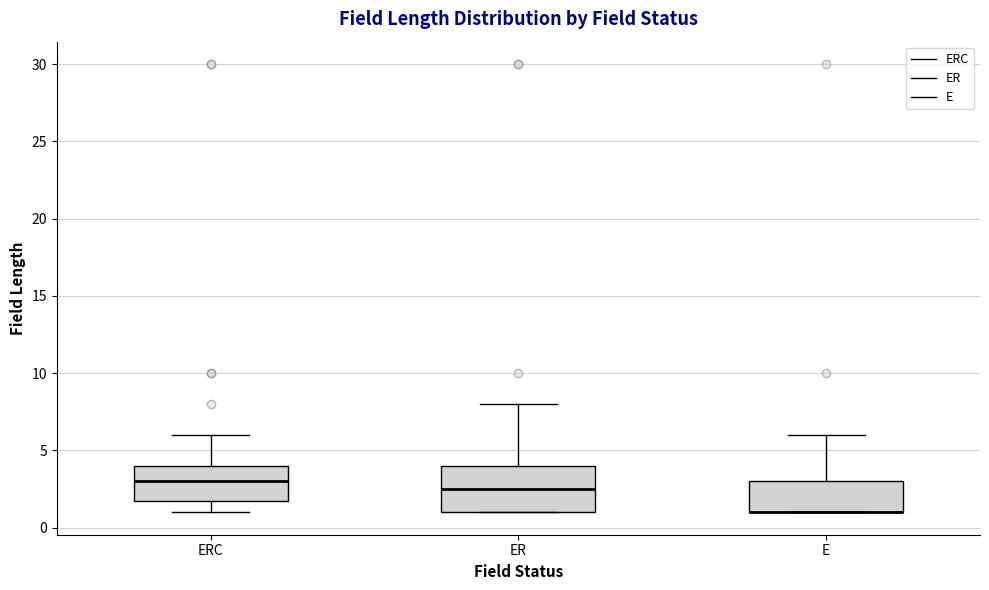

Reading left to right, transcribe this box plot: for each box, give where its median line is, the range the box spans, and where its two whiskers end, as read against the y-axis. The values are not printed on the chart, so give them approximately, as read against the axis.

ERC: median 3.0, box 2.0 to 4.0, whiskers 1.0 to 6.0
ER: median 2.5, box 1.0 to 4.0, whiskers 1.0 to 8.0
E: median 1.0 (drawn on the box's lower edge), box 1.0 to 3.0, whiskers 1.0 to 6.0